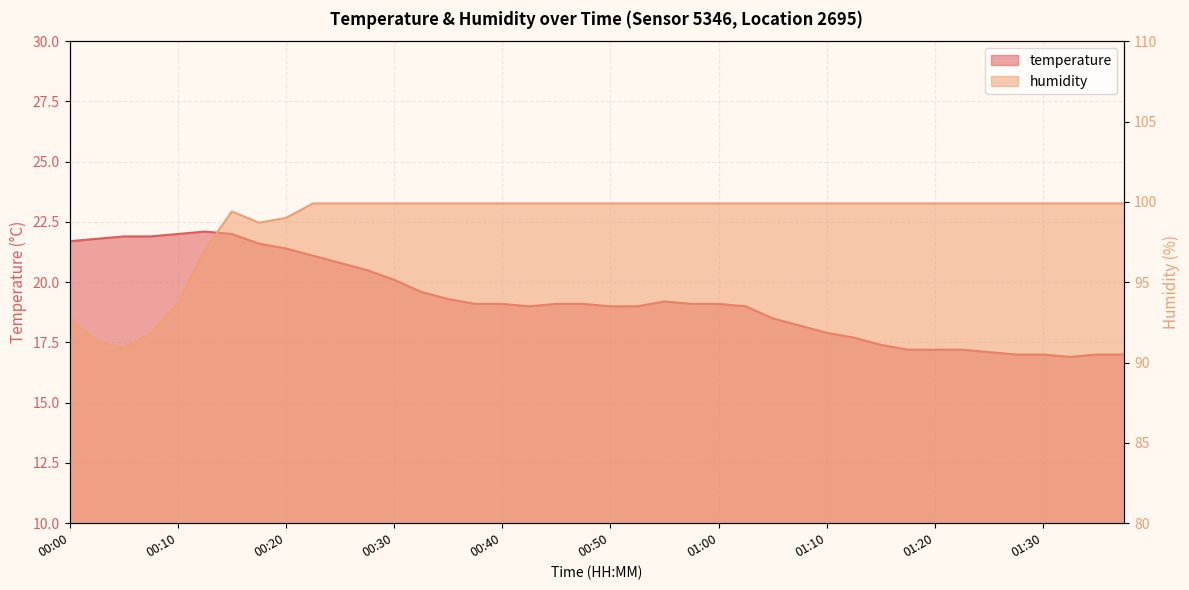

Rank the series by their average value, from lowest to highest.

temperature, humidity